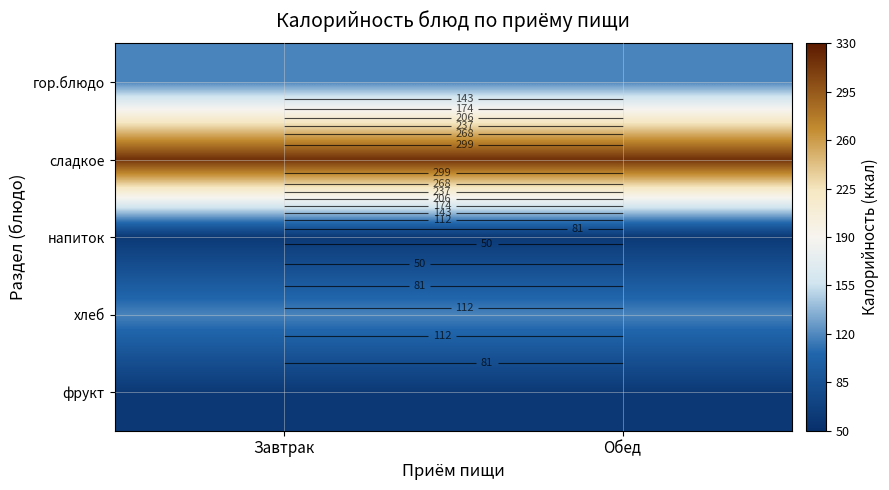

Is the value of фрукт at Обед greater than the value of сладкое at Обед?

No